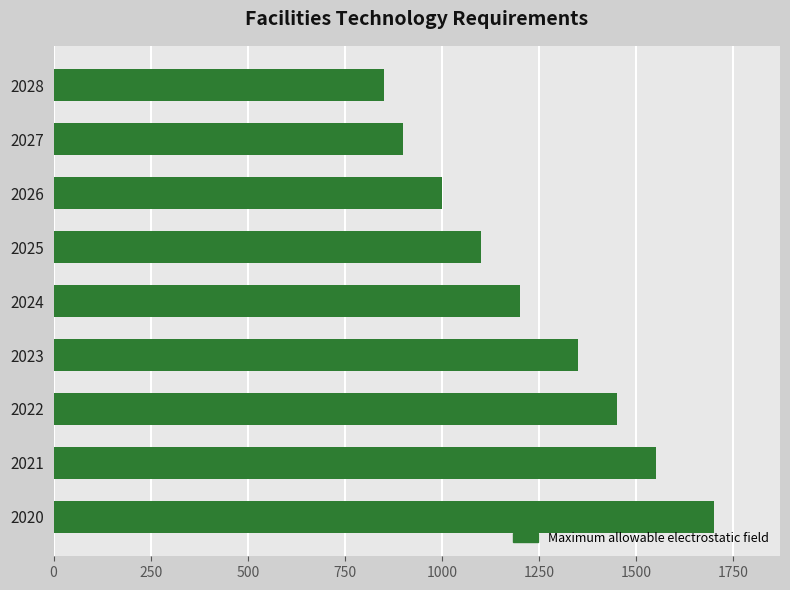

What is the average value?

1233